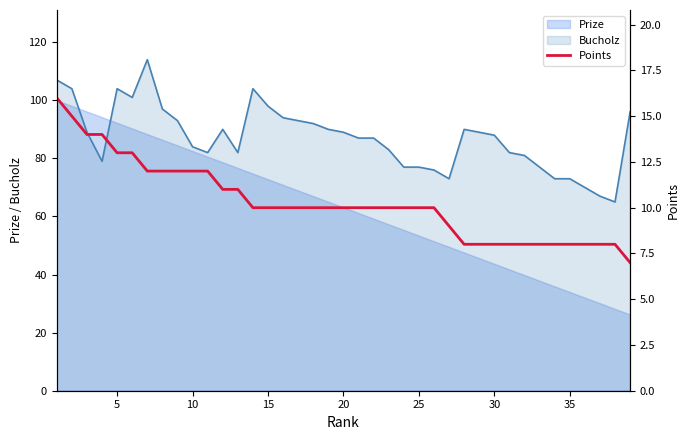

What is the lowest value of the Bucholz series?

65.0